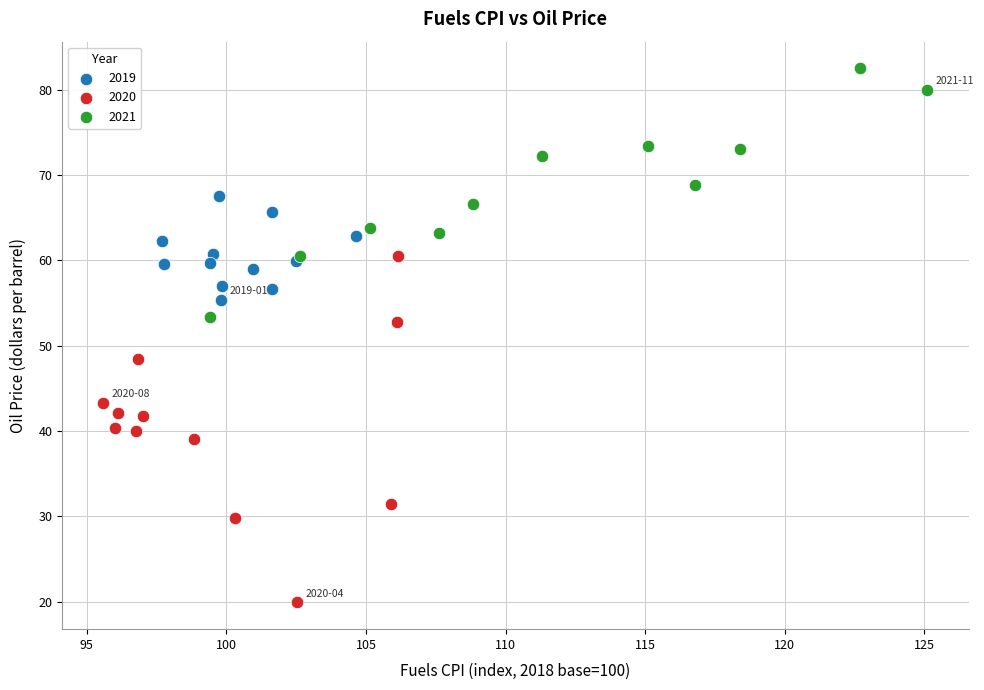

Which series has the largest Y range (max minus min)?

2020